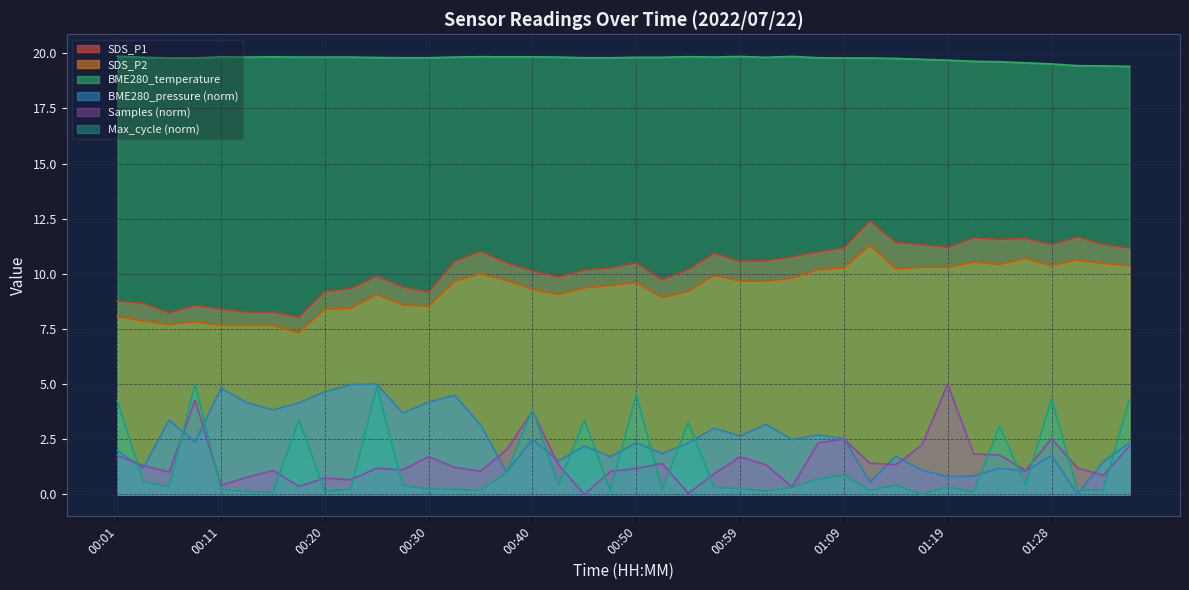

Rank the series at 01:36 from highest to lowest value.

SDS_P1, SDS_P2